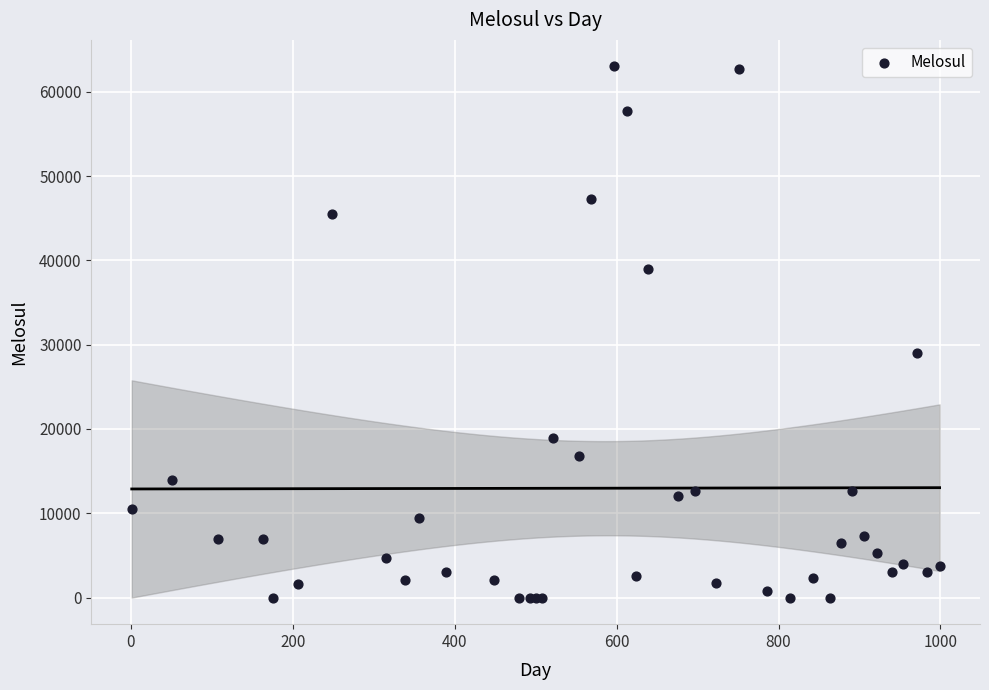

What Y value in the scatter plot is closest to 31500?

29000